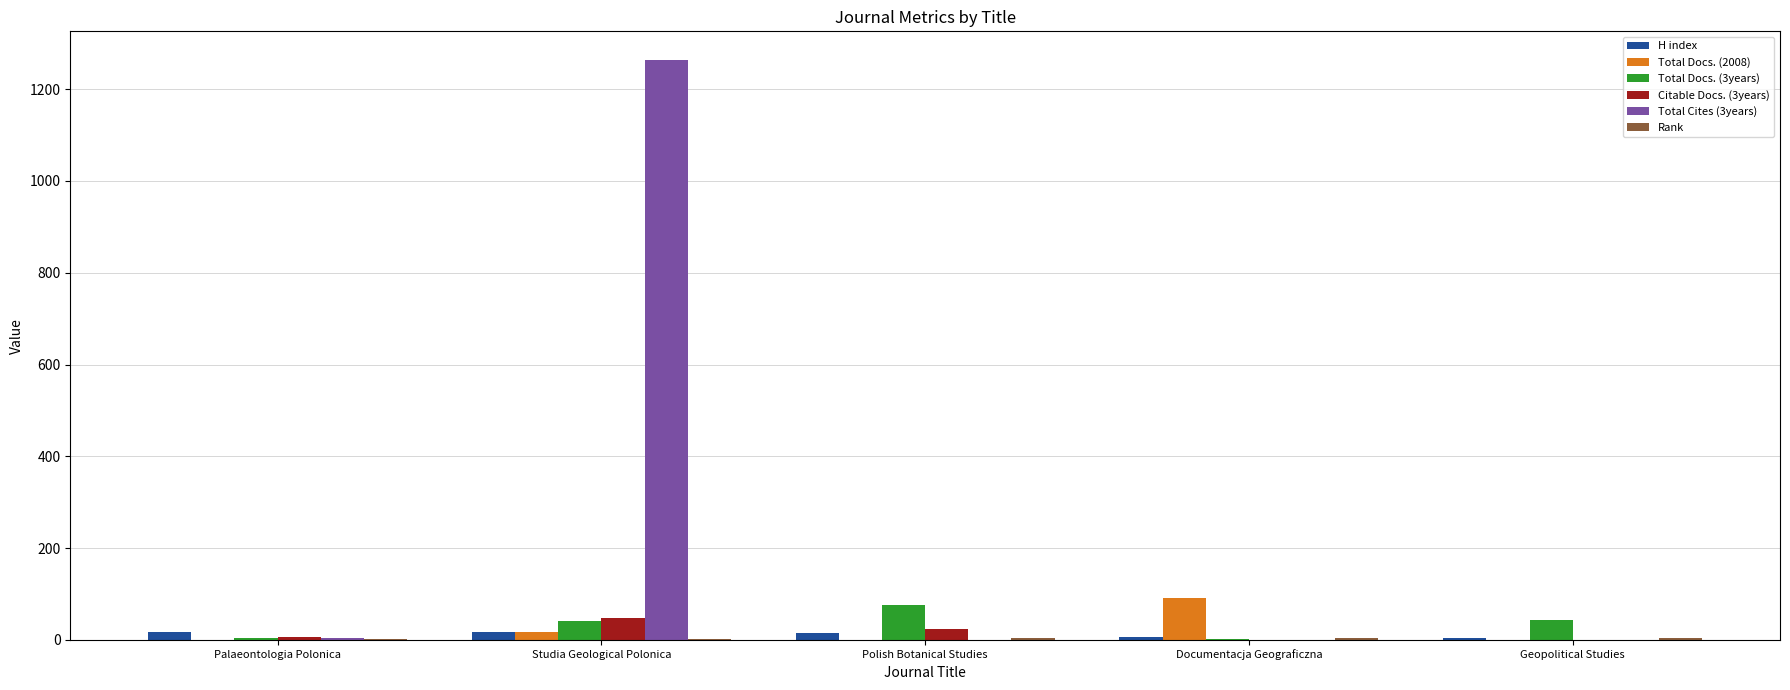

Which label corresponds to the largest value in the chart?

Studia Geological Polonica